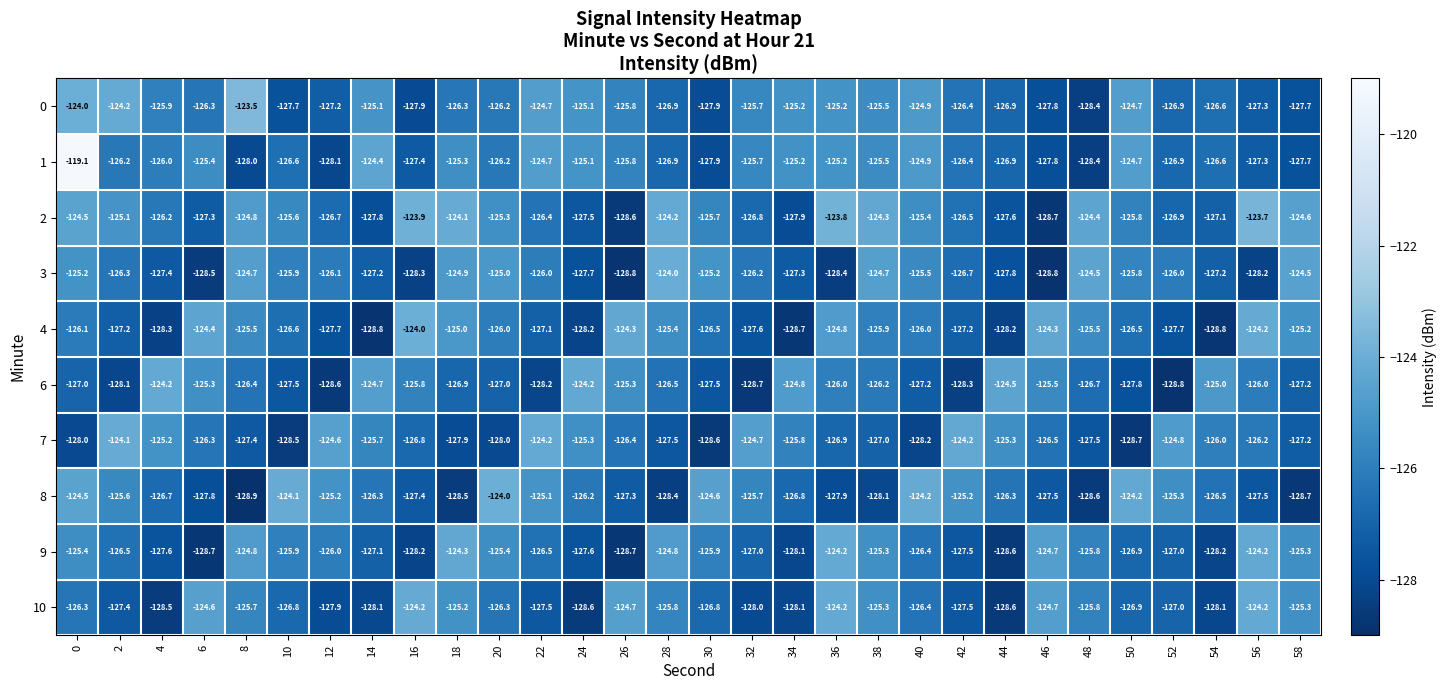

Between 22 and 38, which series saw the biggest shift?

8